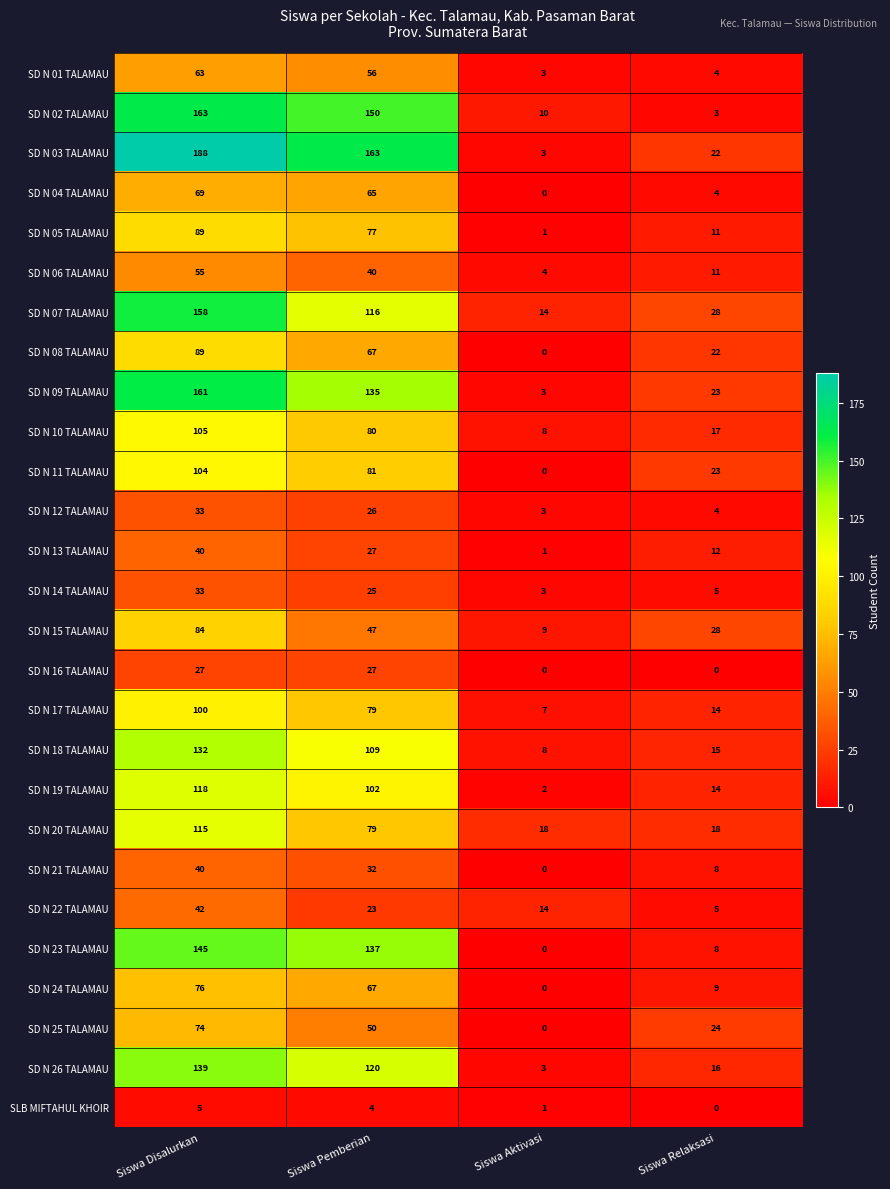

How many values in the SD N 03 TALAMAU series are below 163?

2